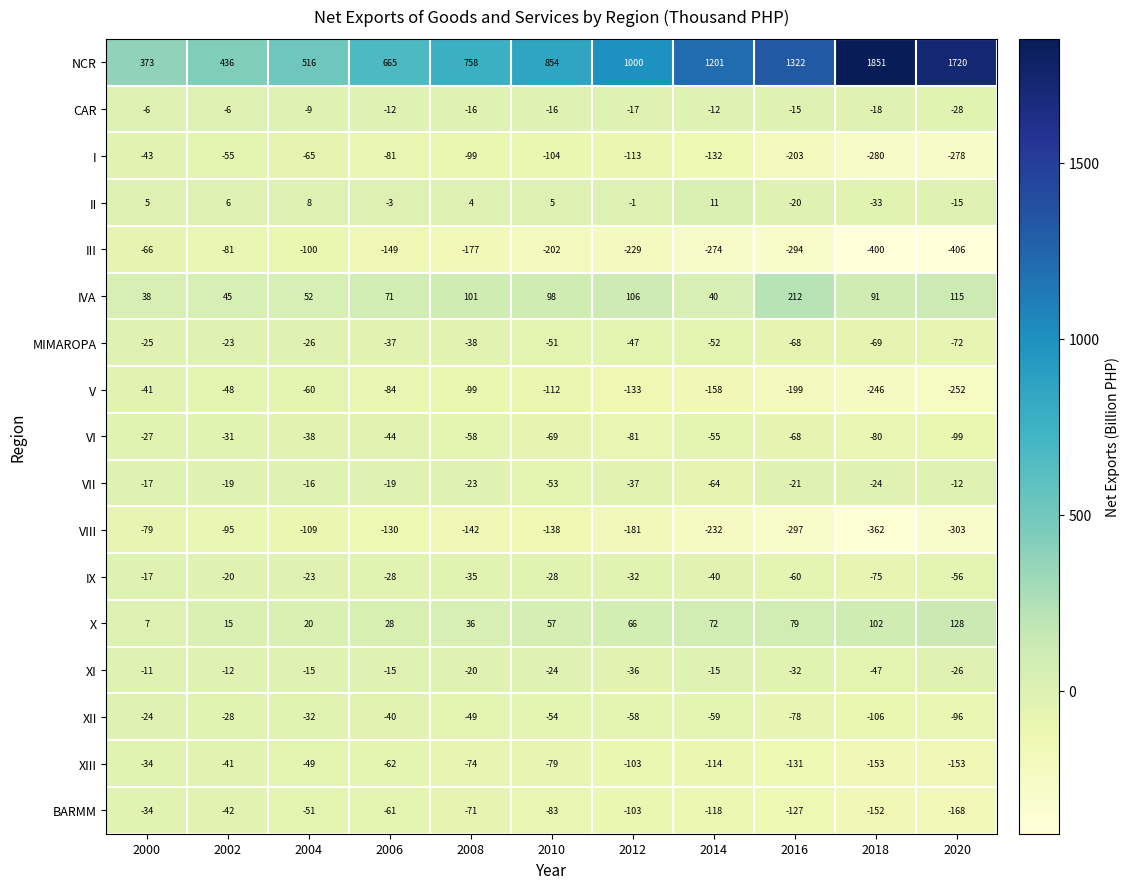

At how many categories does at least one series exceed 1621?

2